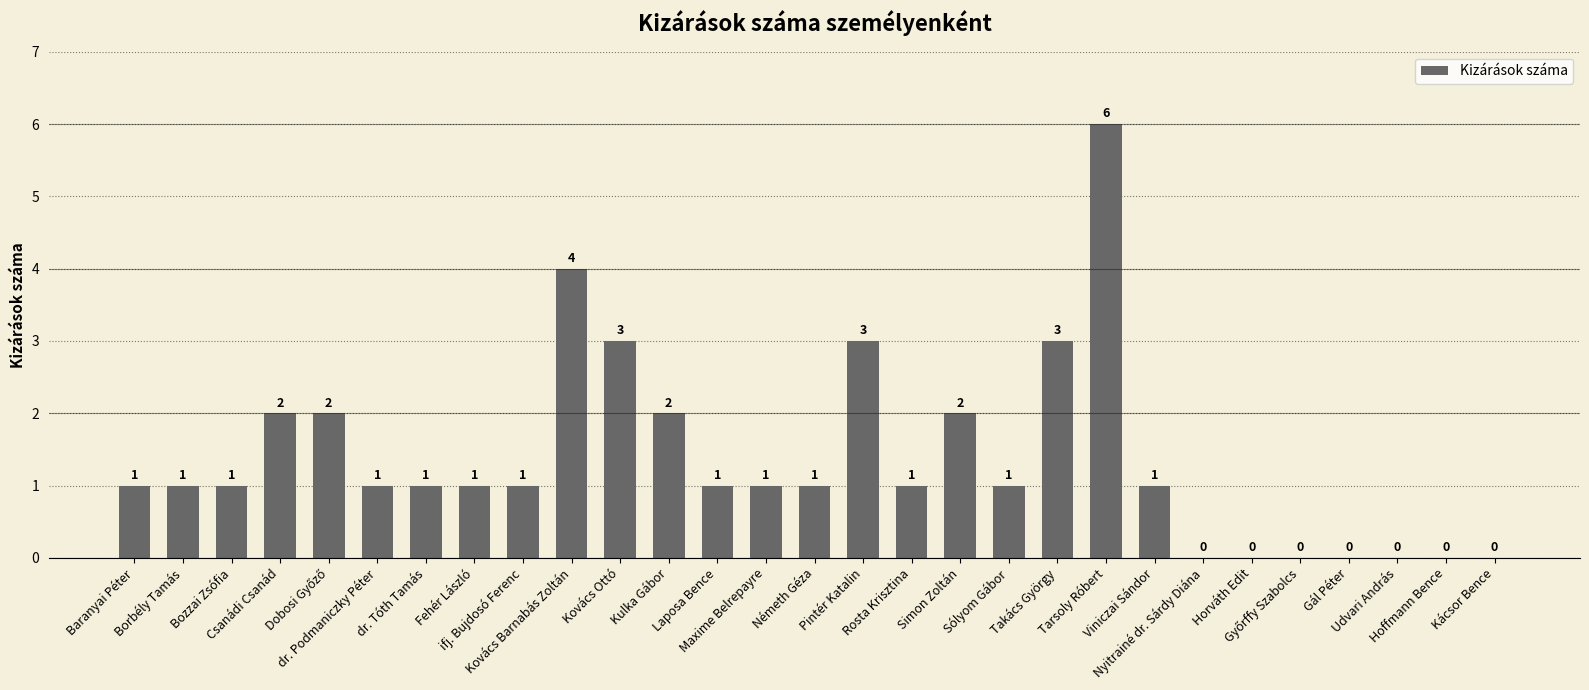

How many positive values are there?

22